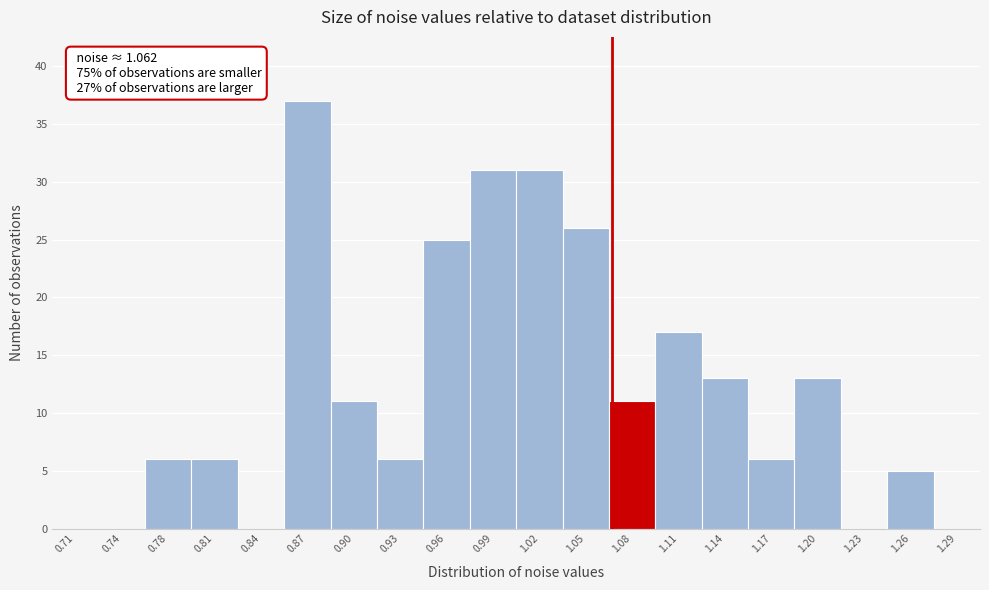

Over which range of the x-axis is the bar tallest?

0.85 to 0.88